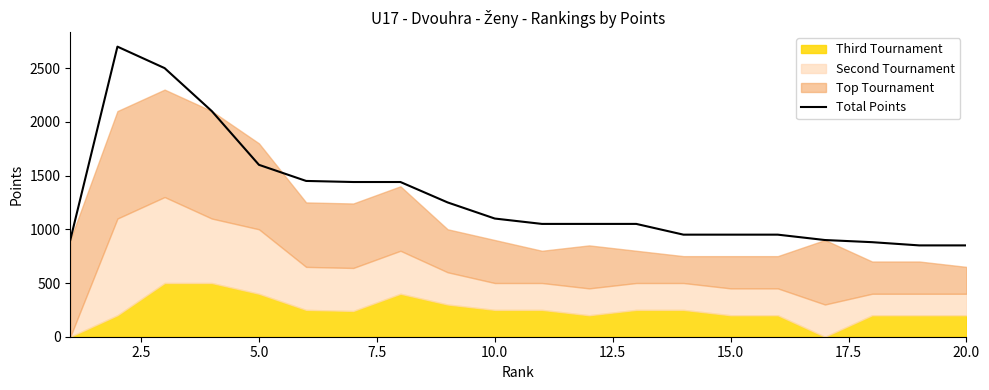

What is the difference between the maximum and minimum values?

1850